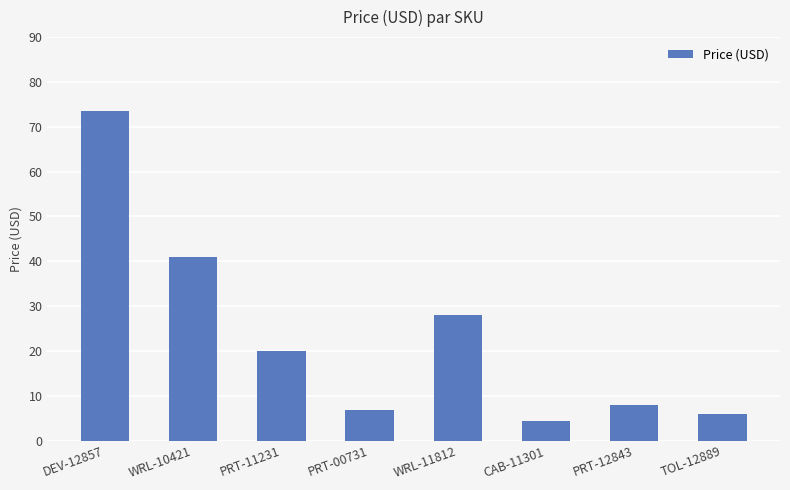

List the labels in order of value, smallest first.

CAB-11301, TOL-12889, PRT-00731, PRT-12843, PRT-11231, WRL-11812, WRL-10421, DEV-12857